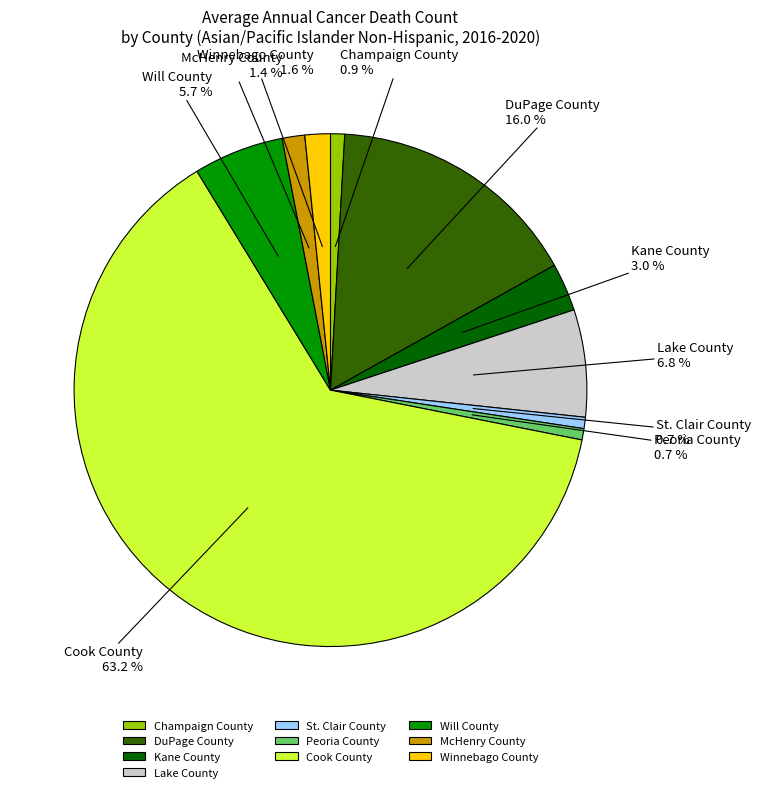

What is the ratio of the value at Kane County to the value at DuPage County?

0.2